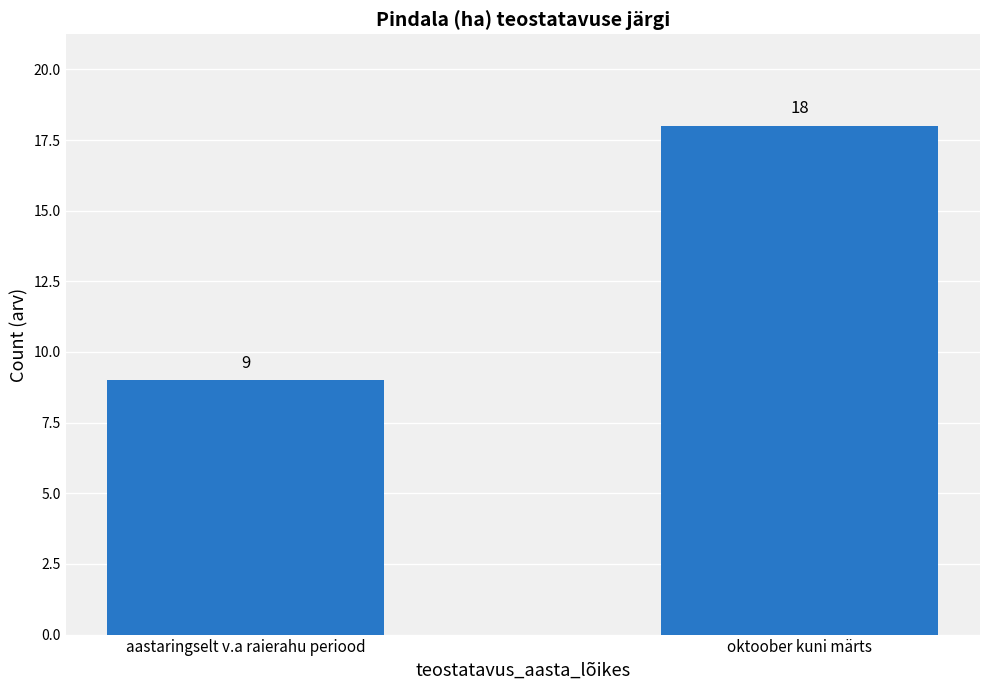

List the labels in order of value, largest first.

oktoober kuni märts, aastaringselt v.a raierahu periood